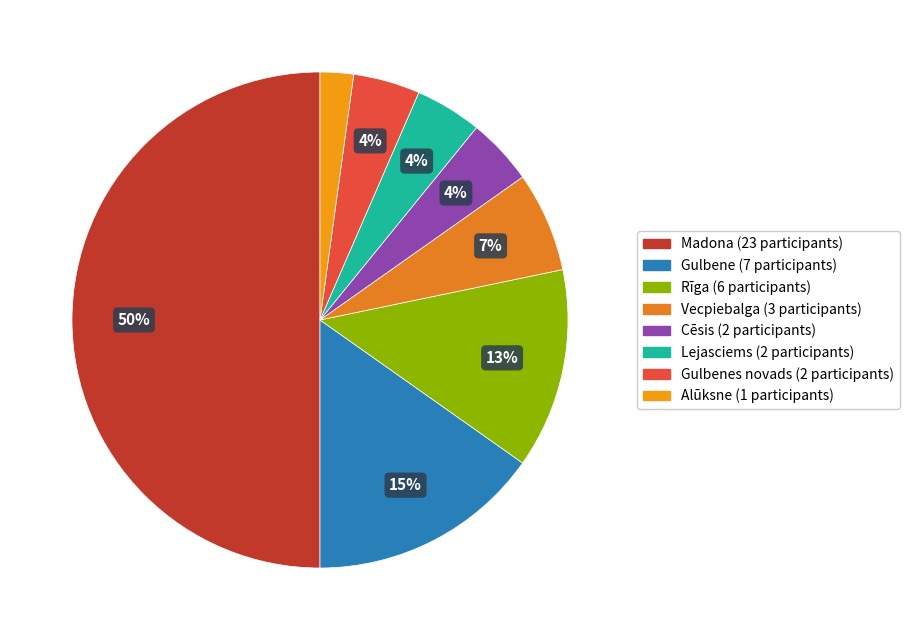

How many segments does this pie chart have?

8